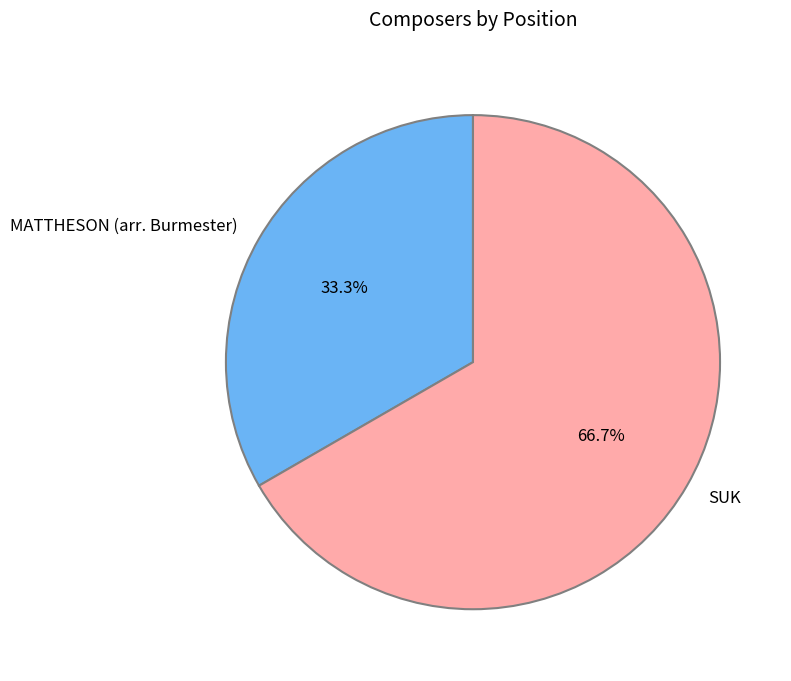

True or false: SUK accounts for 74% of the total.

False